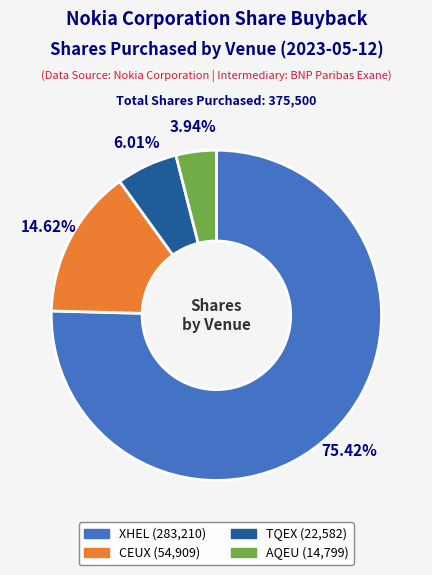

What percentage is NOT represented by XHEL?

24.6%